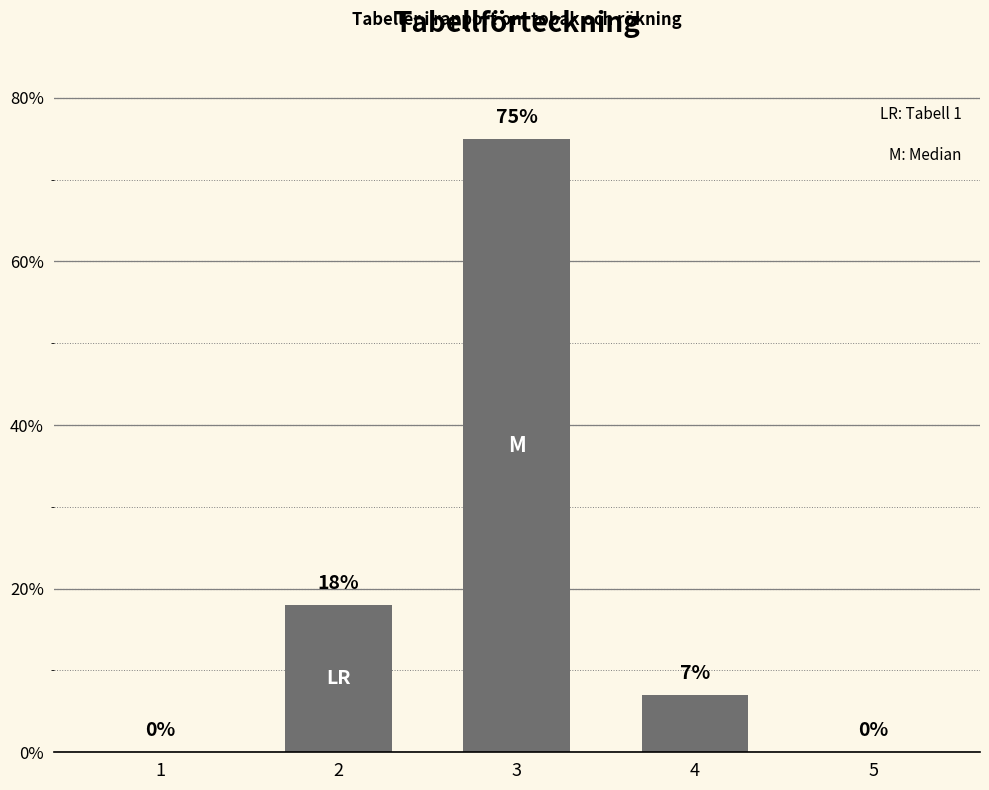

Which category has the highest value across all series?

3